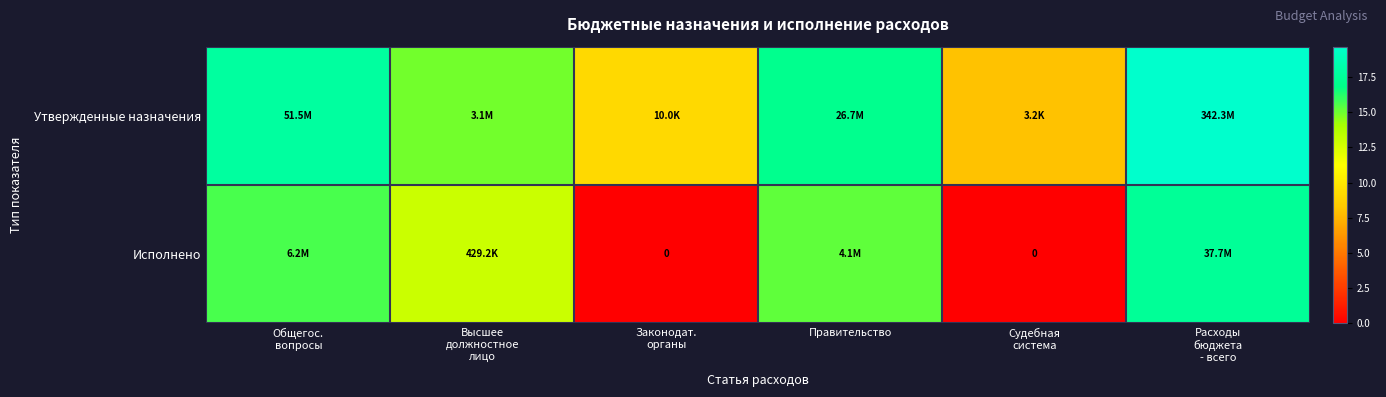

Which category has the highest value in the Утвержденные назначения series?

Расходы бюджета - всего